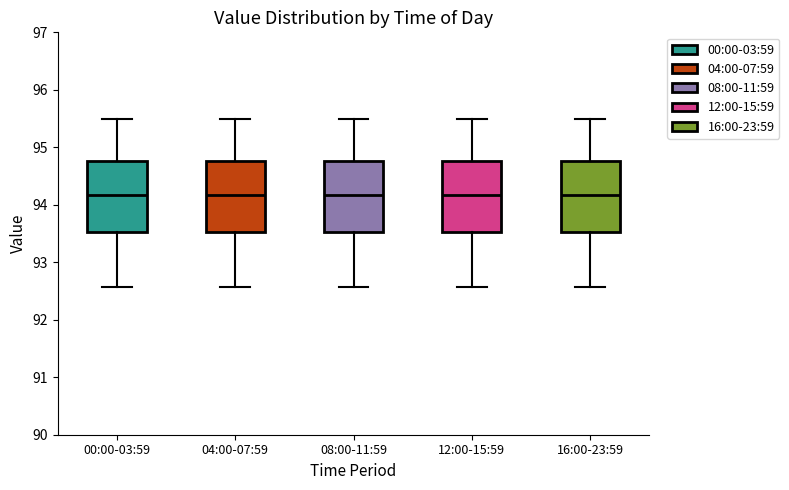

Reading left to right, transcribe this box plot: for each box, give where its median line is, the range the box spans, and where its two whiskers end, as read against the y-axis. The values are not printed on the chart, so give them approximately, as read against the axis.

00:00-03:59: median 94.2, box 93.5 to 94.8, whiskers 92.6 to 95.5
04:00-07:59: median 94.2, box 93.5 to 94.8, whiskers 92.6 to 95.5
08:00-11:59: median 94.2, box 93.5 to 94.8, whiskers 92.6 to 95.5
12:00-15:59: median 94.2, box 93.5 to 94.8, whiskers 92.6 to 95.5
16:00-23:59: median 94.2, box 93.5 to 94.8, whiskers 92.6 to 95.5